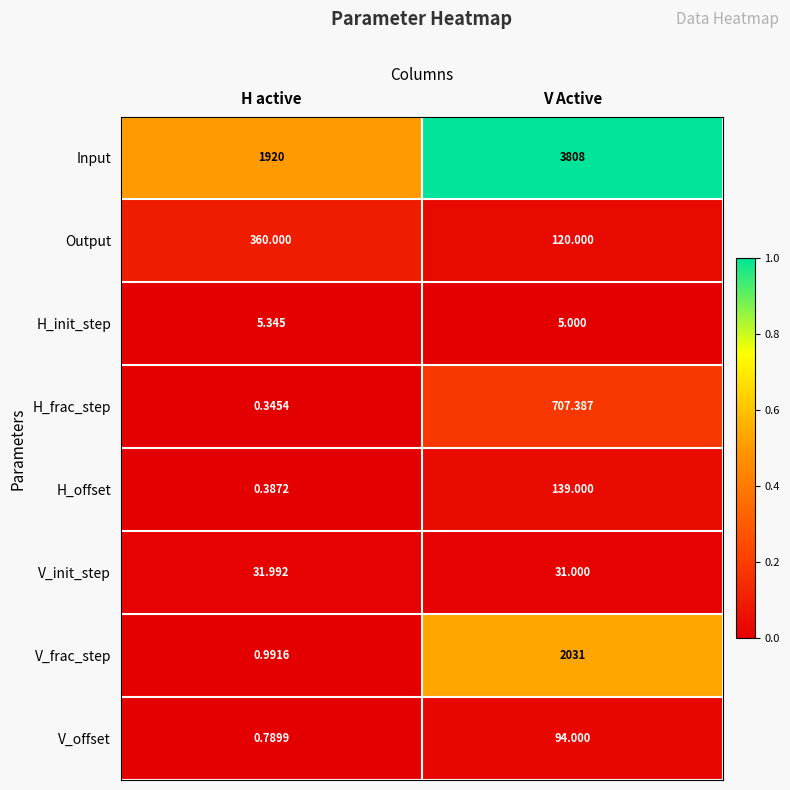

Which series has the largest total across all categories?

Input